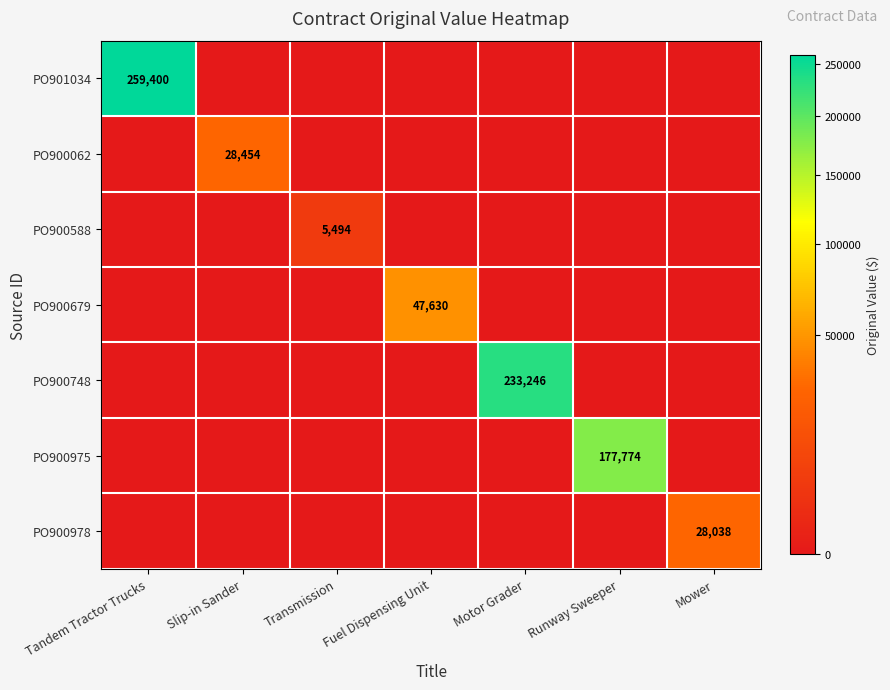

The PO901034 series shows 259400 at Tandem Tractor Trucks. True or false?

True